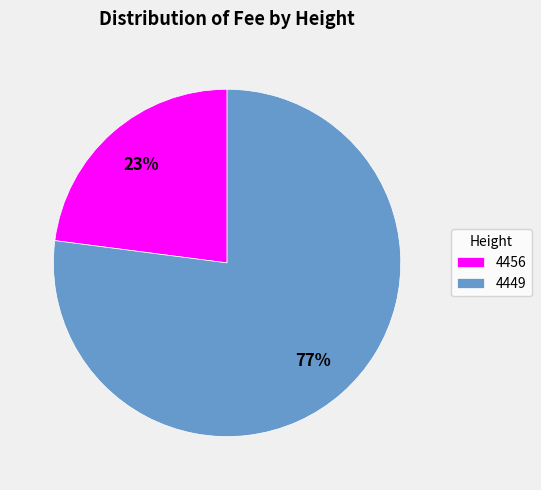

What is the largest slice in the pie chart?

4449